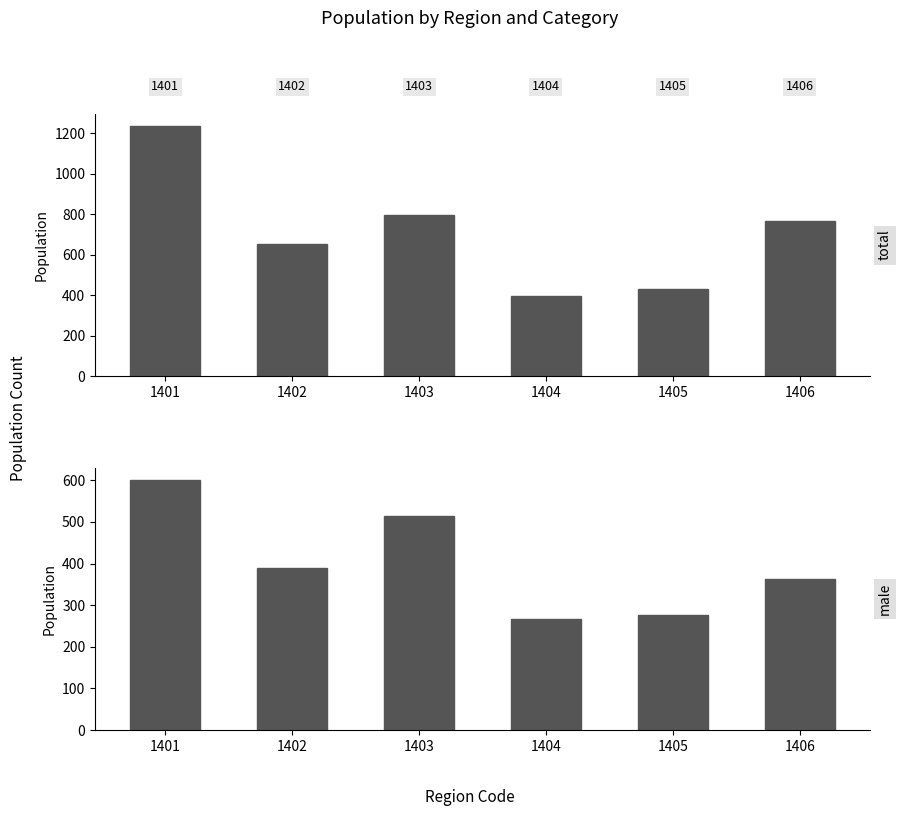

What is the value of the total bar at the 1st from the left?

1233